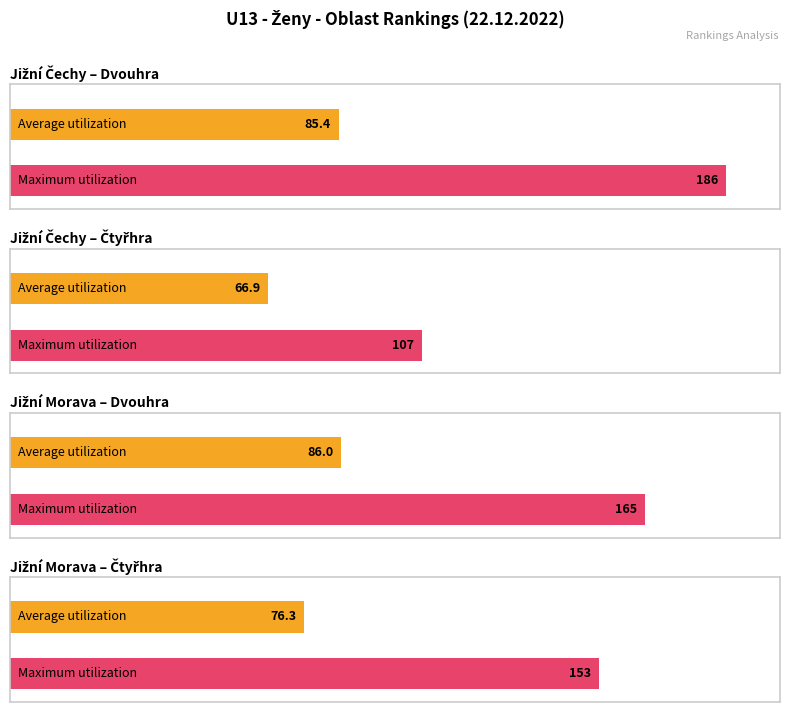

Count the Average utilization values in the range 76 to 82.

1